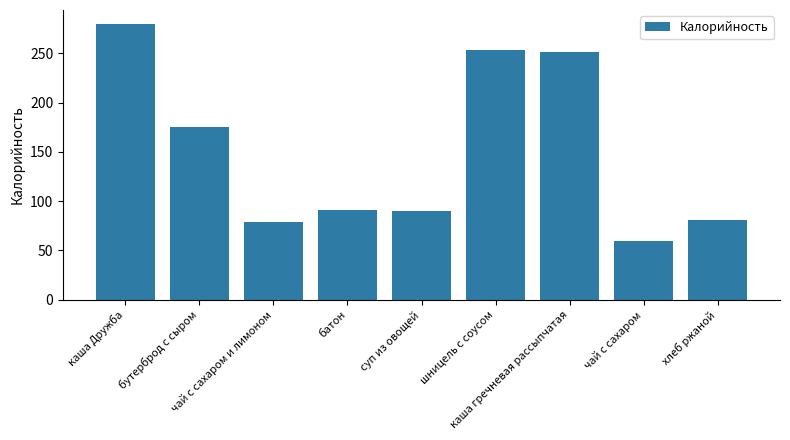

What is the maximum value shown in the chart?

280.0